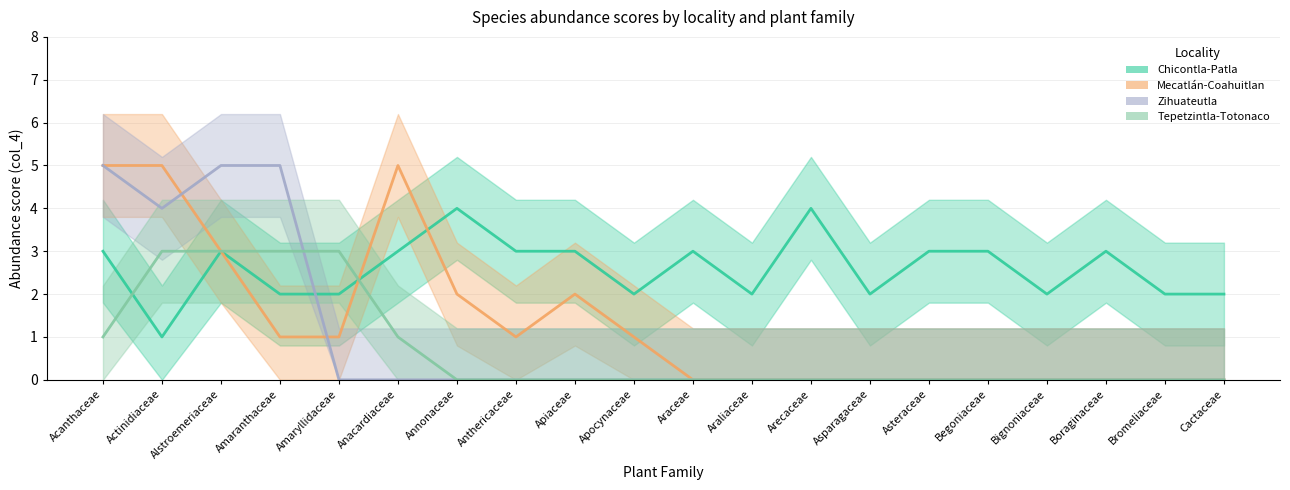

What is the difference between the maximum and minimum values in the Tepetzintla-Totonaco series?

3